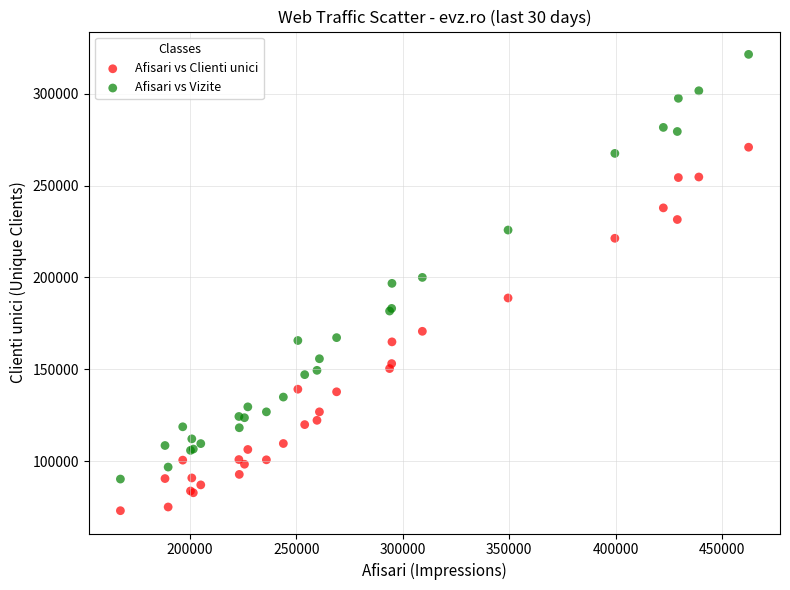

Which series has the largest Y range (max minus min)?

Afisari vs Vizite